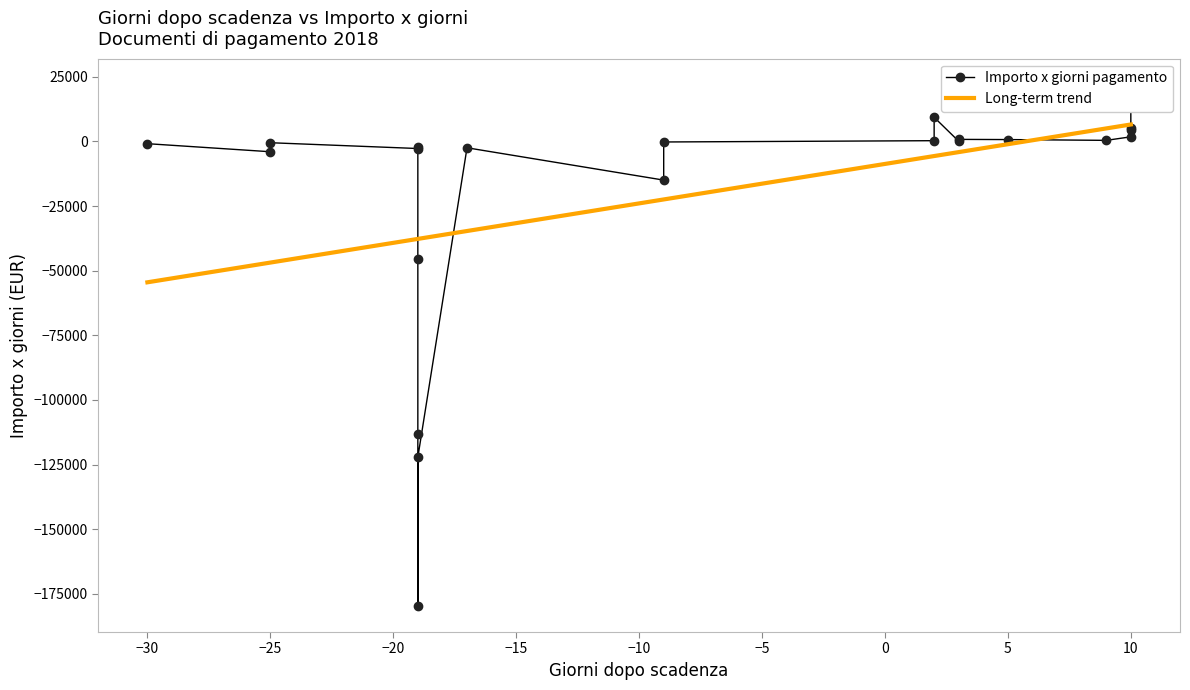

What is the maximum value for Long-term trend?

6575.8